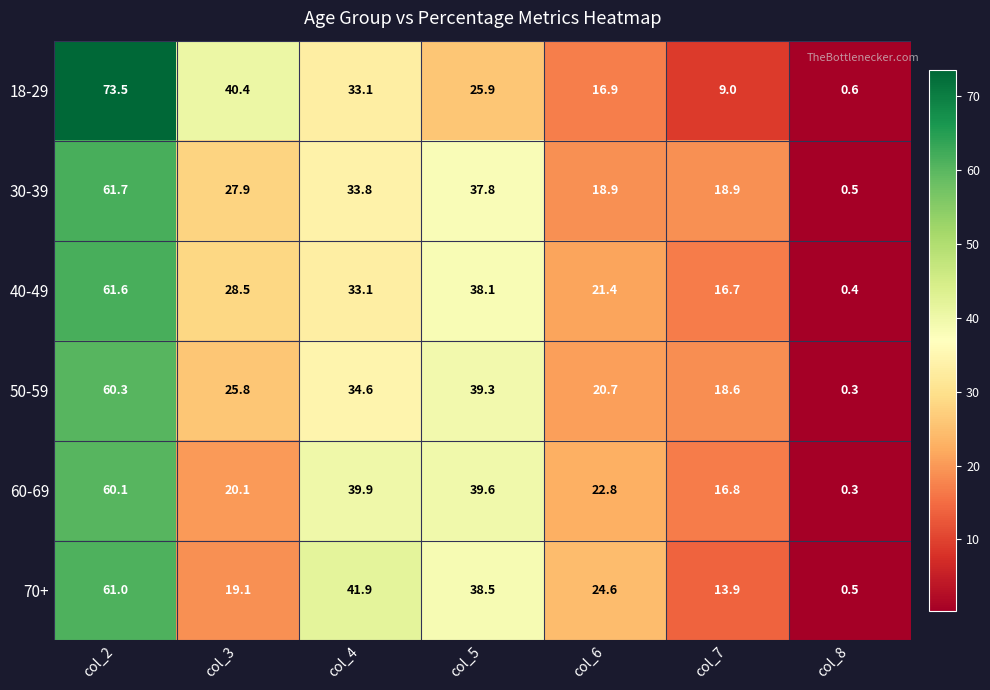

What is the difference between the maximum and minimum values in the 30-39 series?

61.2